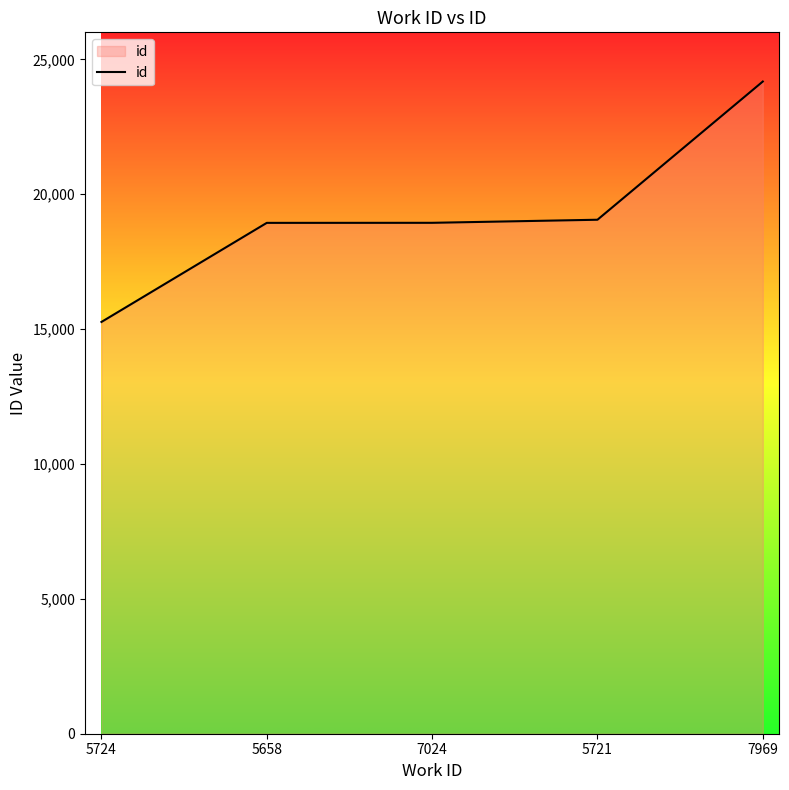

What is the maximum value shown in the chart?

24176